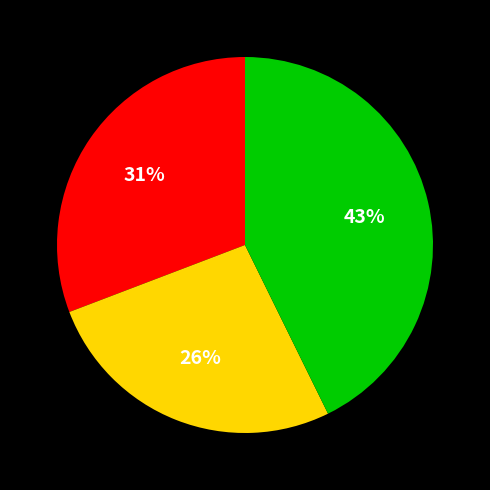

Is there any slice that represents more than half of the pie?

No